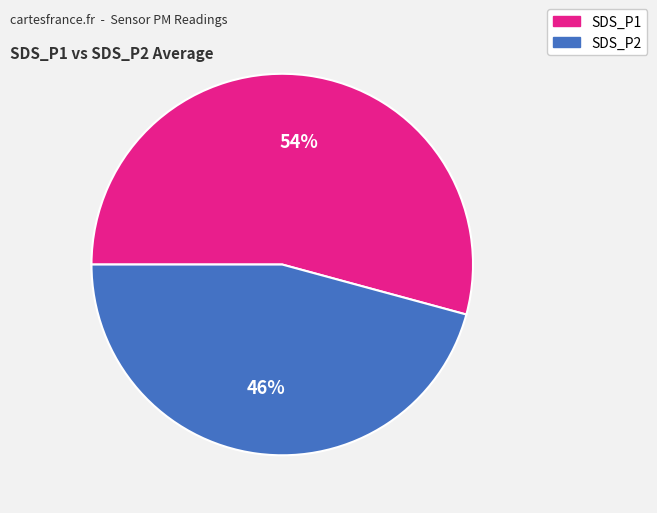

To the nearest percent, what portion does SDS_P2 represent?

46%